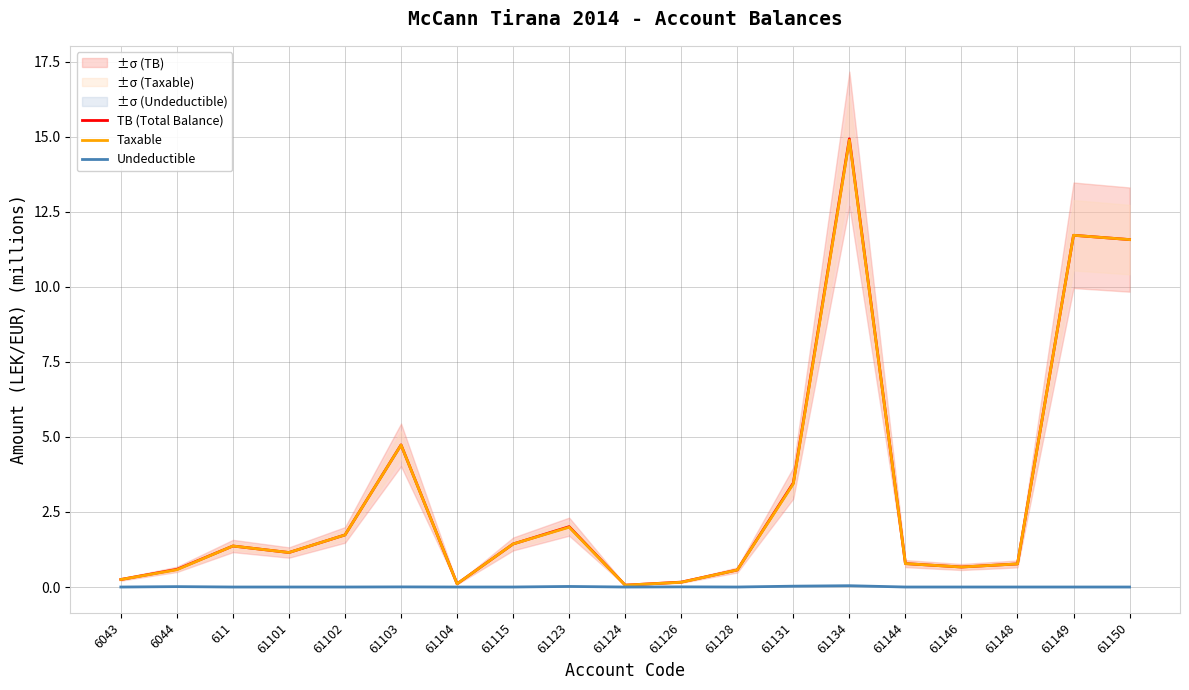

What is the difference between the second highest and minimum values in the TB (Total Balance) series?

11.7